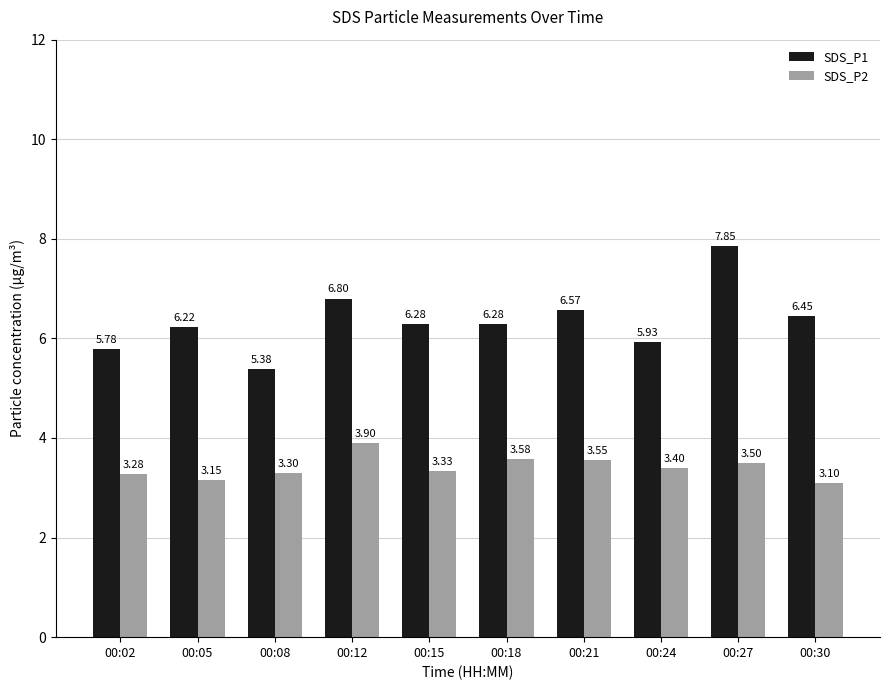

Between 00:27 and 00:30, which series saw the biggest shift?

SDS_P1